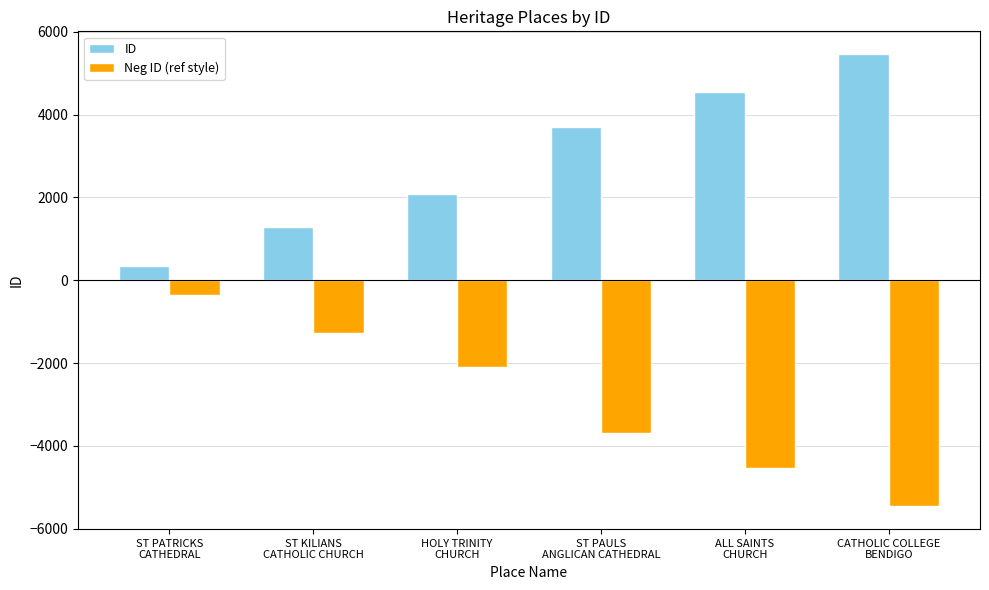

What is the label of the 3rd bar from the left?

HOLY TRINITY
CHURCH